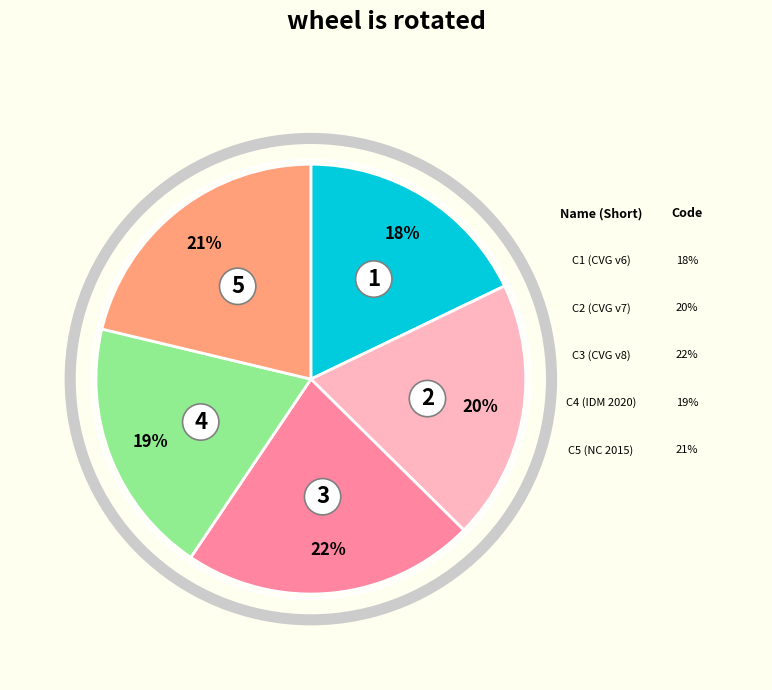

How many slices are in this pie chart?

5